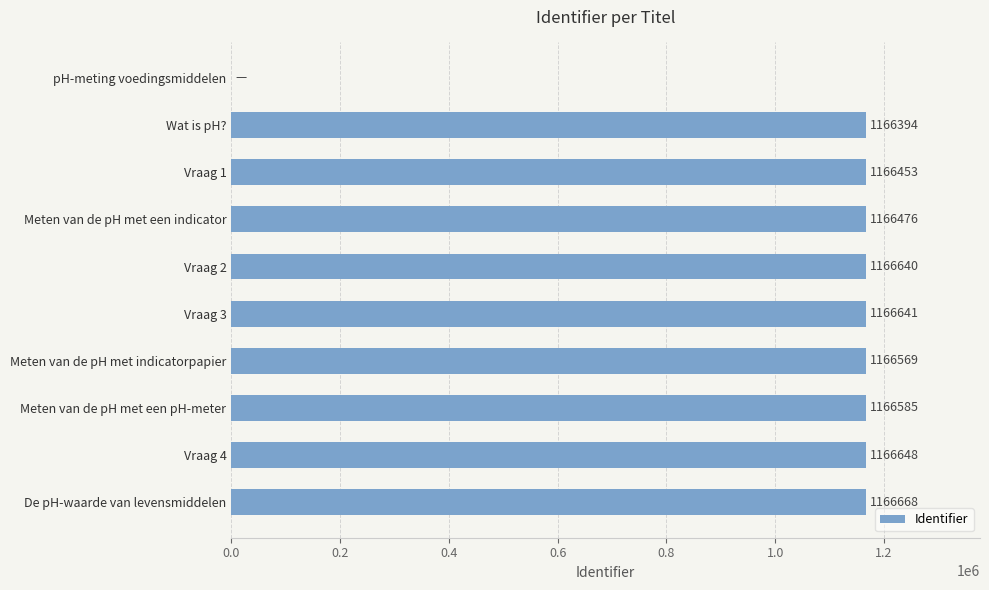

How many values are above zero?

9